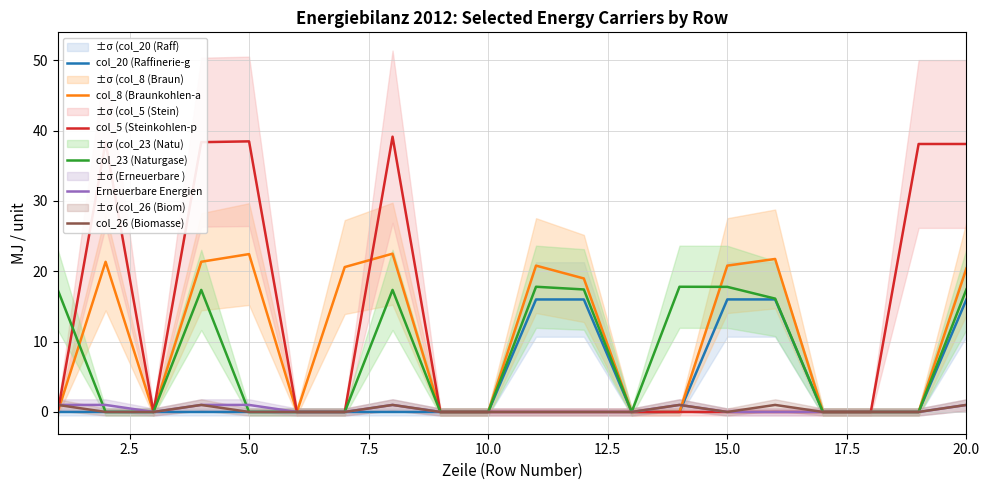

Reading left to right, list all the values displayed in this chart.

col_20 (Raffinerie-g: 0.0	0.0	0.0	0.0	0.0	0.0	0.0	0.0	0.0	0.0	16.0	16.0	0.0	0.0	16.0	16.0	0.0	0.0	0.0	16.0
col_8 (Braunkohlen-a: 0.0	21.4	0.0	21.4	22.4	0.0	20.6	22.5	0.0	0.0	20.8	19.0	0.0	0.0	20.8	21.8	0.0	0.0	0.0	20.4
col_5 (Steinkohlen-p: 0.0	38.4	0.0	38.4	38.5	0.0	0.0	39.1	0.0	0.0	0.0	0.0	0.0	0.0	0.0	0.0	0.0	0.0	38.1	38.1
col_23 (Naturgase): 17.4	0.0	0.0	17.4	0.0	0.0	0.0	17.4	0.0	0.0	17.8	17.4	0.0	17.8	17.8	16.1	0.0	0.0	0.0	17.4
Erneuerbare Energien: 1.0	1.0	0.0	1.0	1.0	0.0	0.0	1.0	0.0	0.0	0.0	0.0	0.0	1.0	0.0	0.0	0.0	0.0	0.0	1.0
col_26 (Biomasse): 1.0	0.0	0.0	1.0	0.0	0.0	0.0	1.0	0.0	0.0	0.0	0.0	0.0	1.0	0.0	1.0	0.0	0.0	0.0	1.0